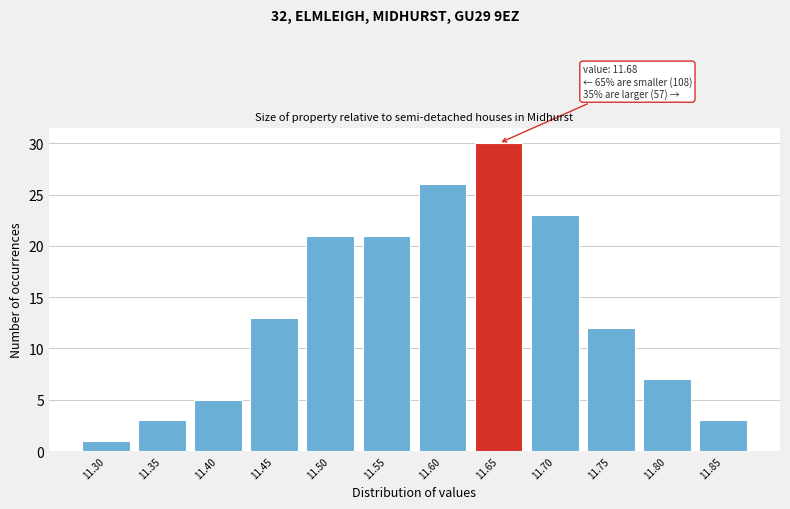

Reading left to right, list all the values displayed in this chart.

11.30=1	11.35=3	11.40=5	11.45=13	11.50=21	11.55=21	11.60=26	11.65=30	11.70=23	11.75=12	11.80=7	11.85=3